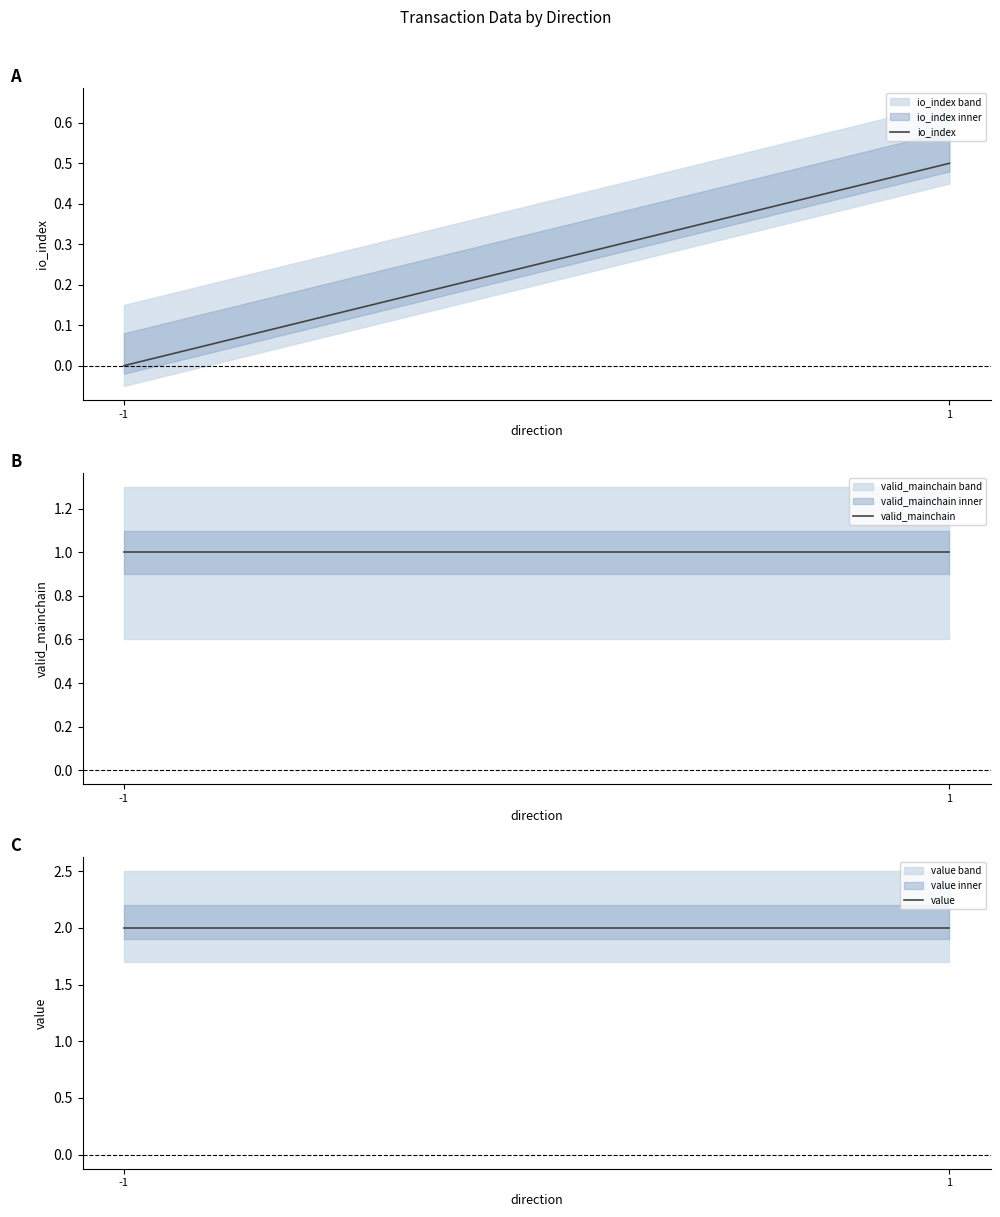

Does the chart display data point markers on the line(s)?

No